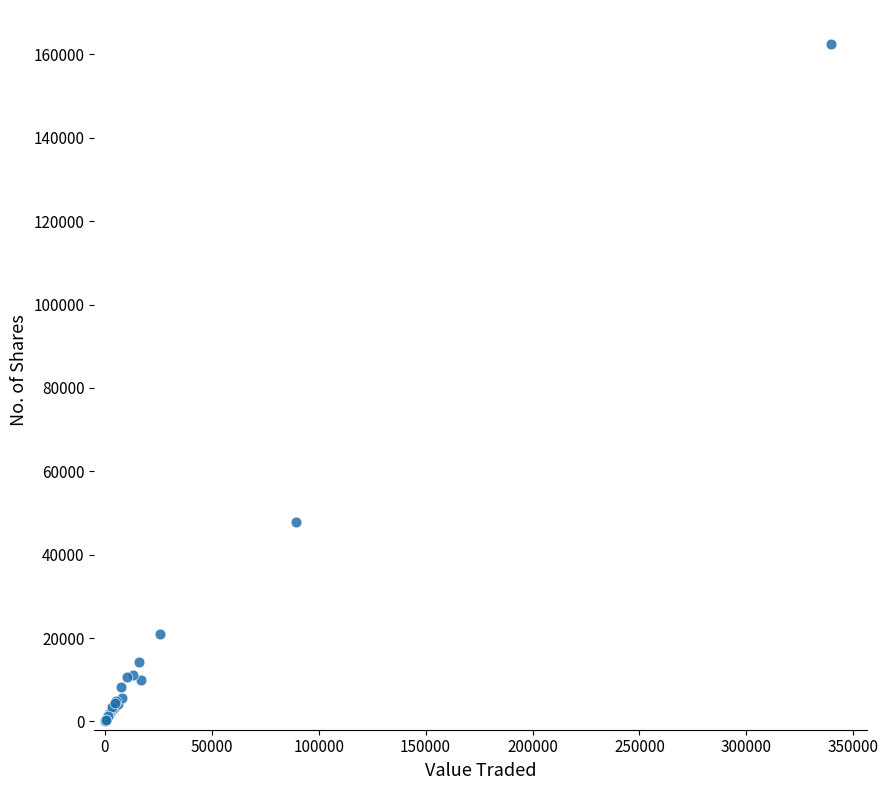

What Y value in the scatter plot is closest to 81372?

47869